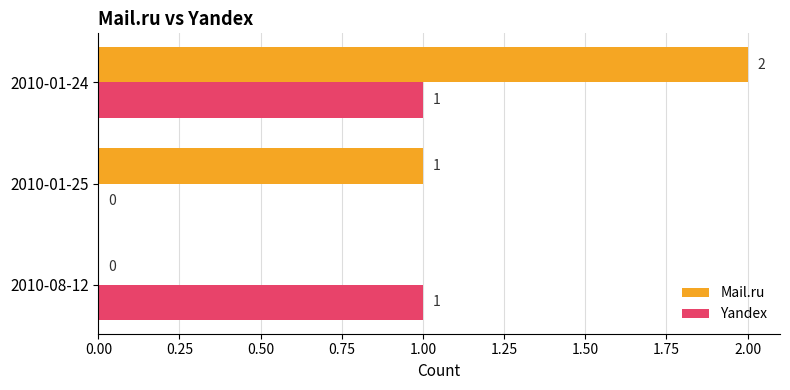

At which label is Mail.ru closest to 1?

2010-01-25